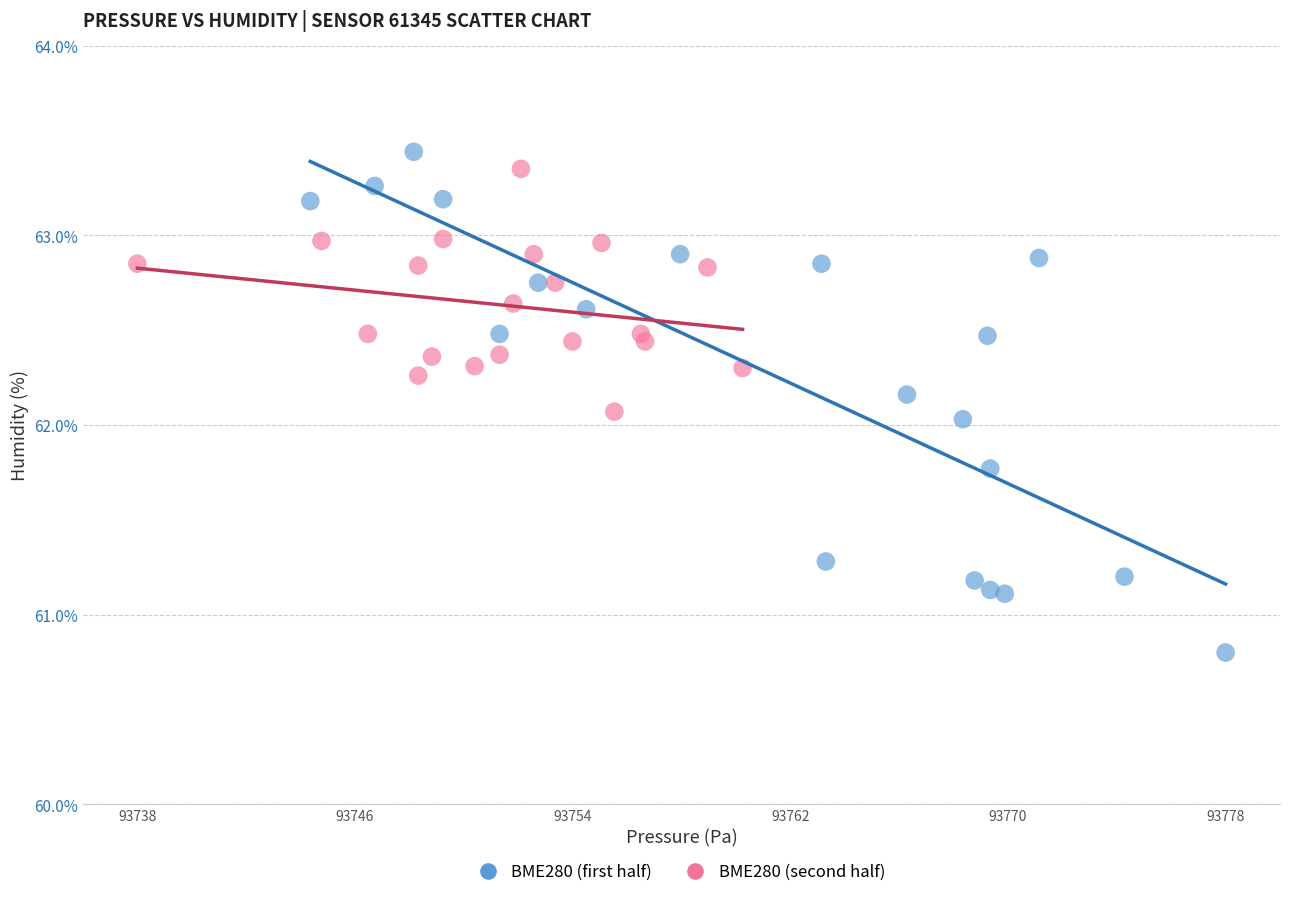

Which series has the widest spread of Y values?

BME280 (first half)